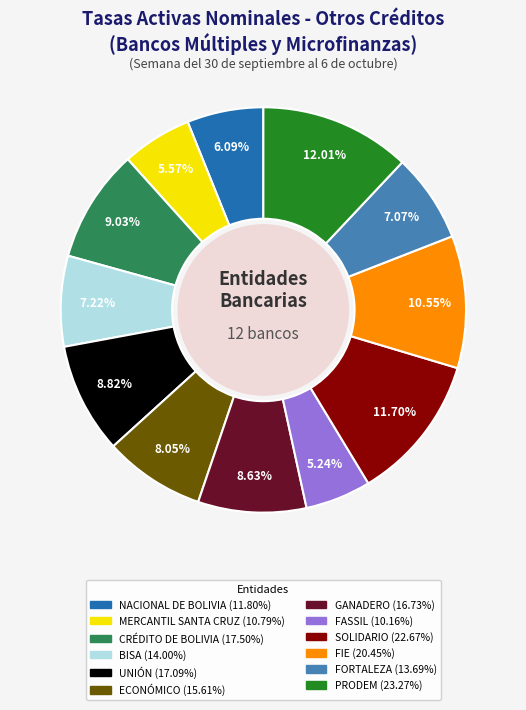

What percentage is the FORTALEZA slice, to the nearest percent?

7%